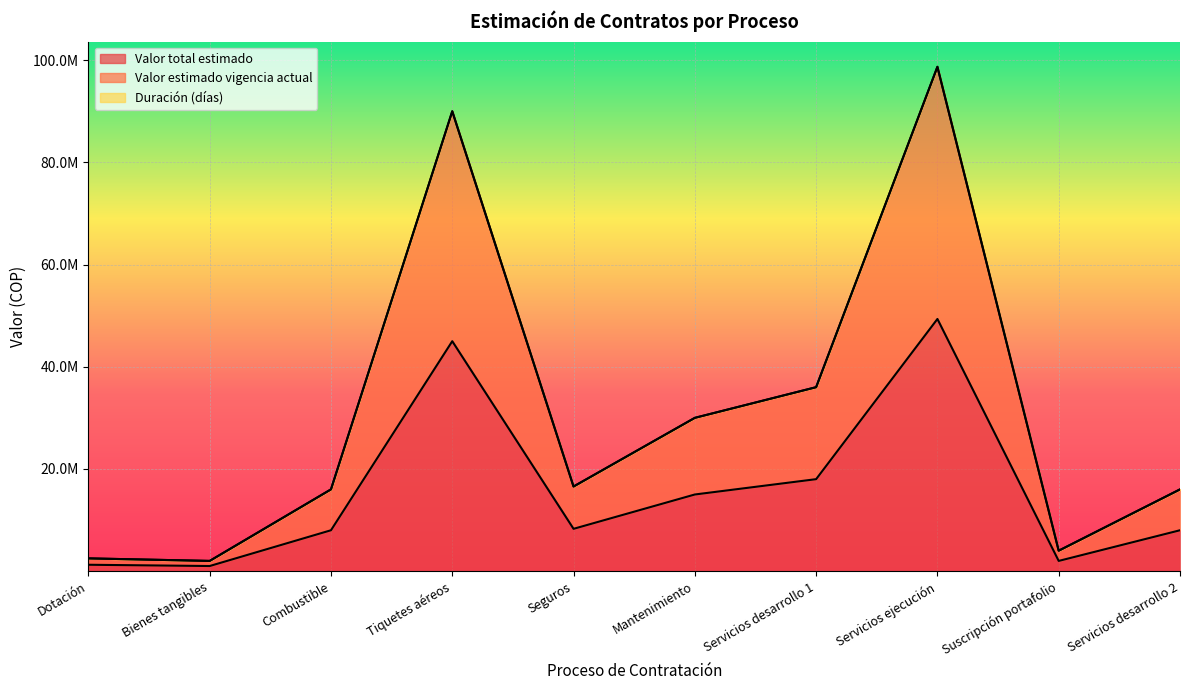

What is the difference between the maximum and minimum values in the Valor estimado vigencia actual series?

96704000